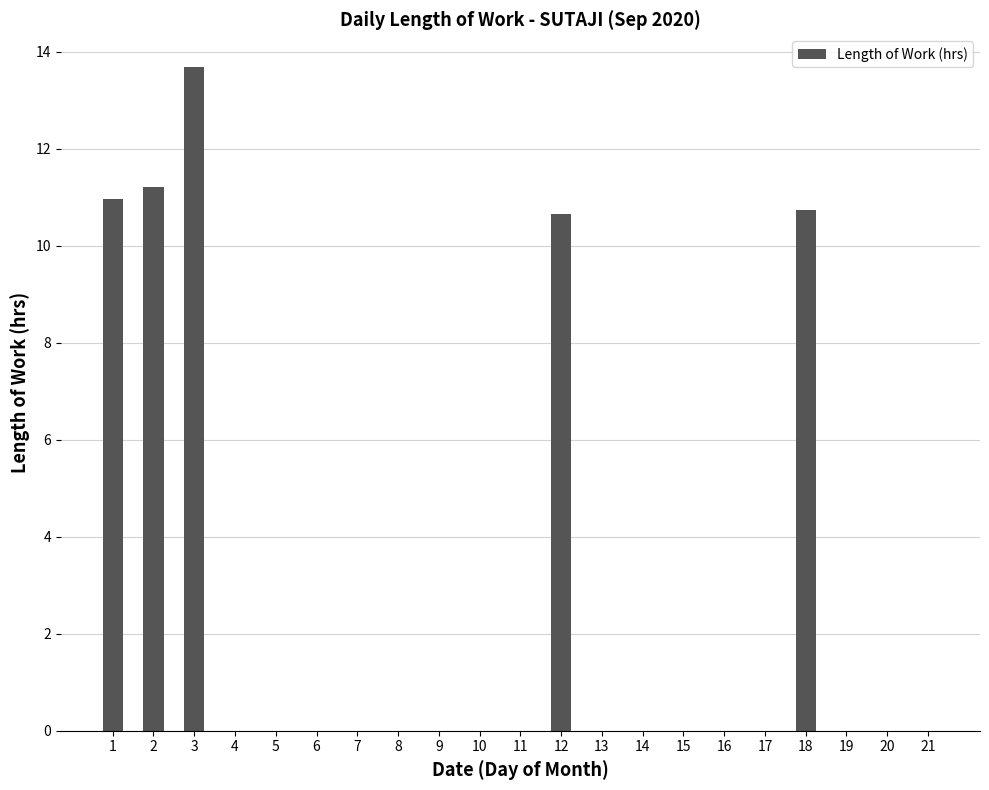

The value at 5 is 8.1. True or false?

False